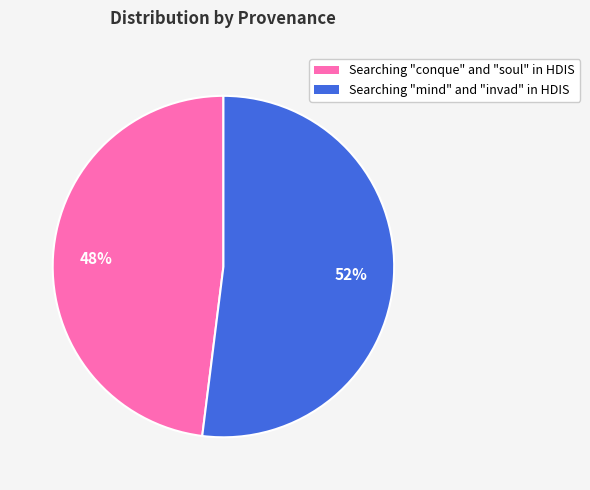

Is Searching "mind" and "invad" in HDIS the majority of the pie?

Yes